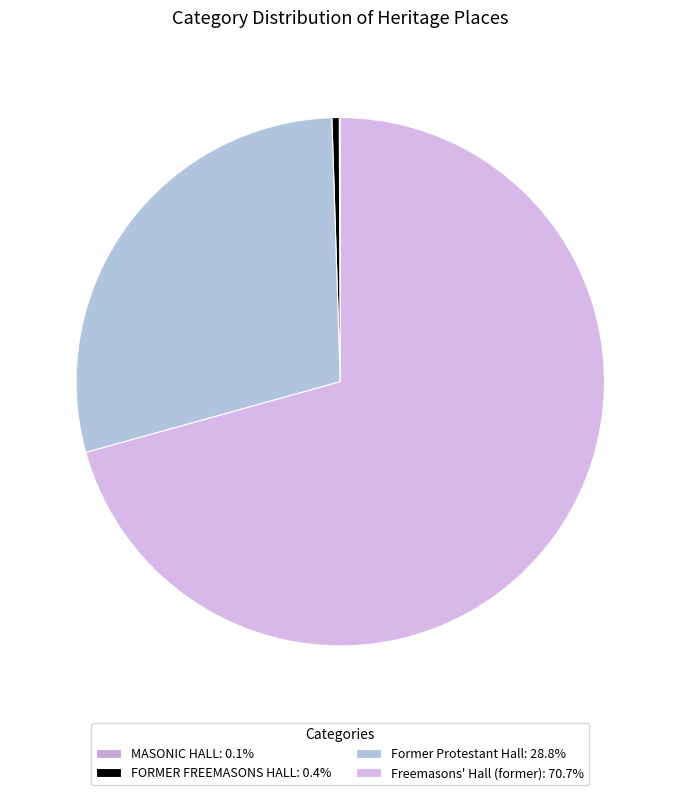

Which category accounts for the majority?

Freemasons' Hall (former)